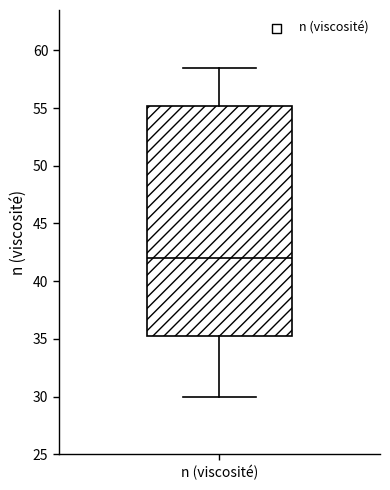

Read this box plot against the y-axis: the position of the median line, the range covered by the box, and the ends of both whiskers. The values are not printed on the chart, so give them approximately, as read against the axis.

median 42.0, box 35.5 to 55.0, whiskers 30.0 to 58.5